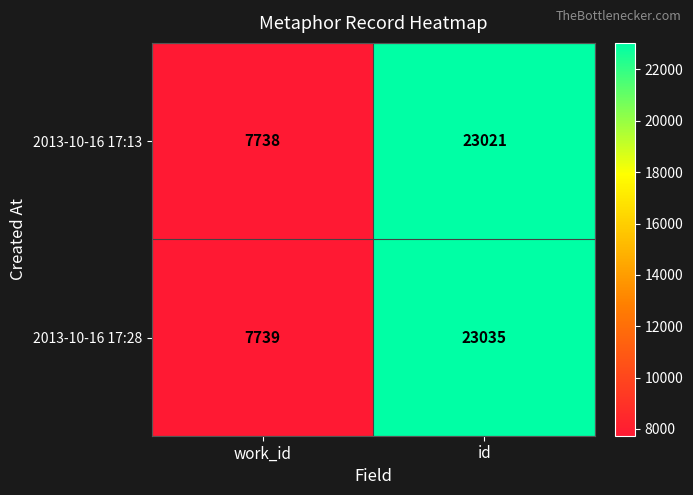

Reading left to right, list all the values displayed in this chart.

2013-10-16 17:13: 7738	23021
2013-10-16 17:28: 7739	23035